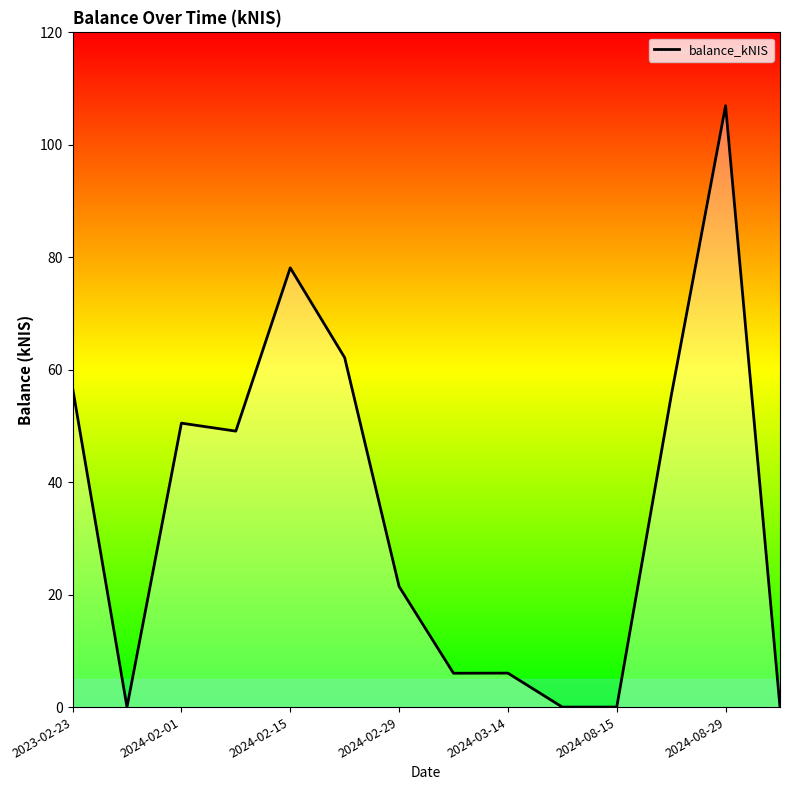

How many points are lower than both their immediate neighbors (excluding endpoints)?

3